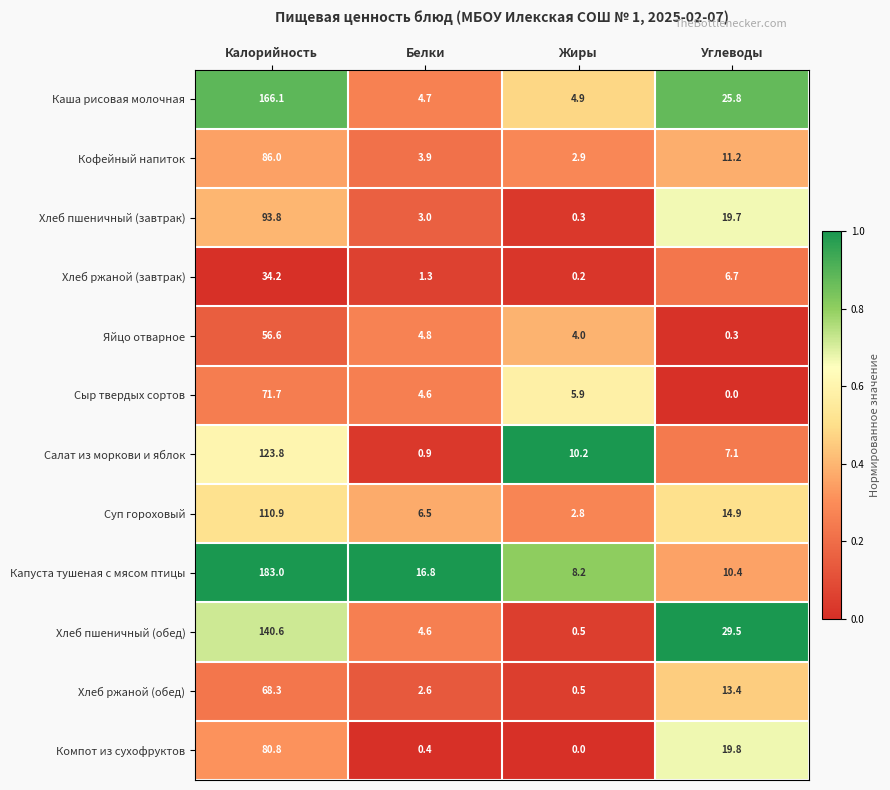

Read the Суп гороховый value at Белки.

6.5